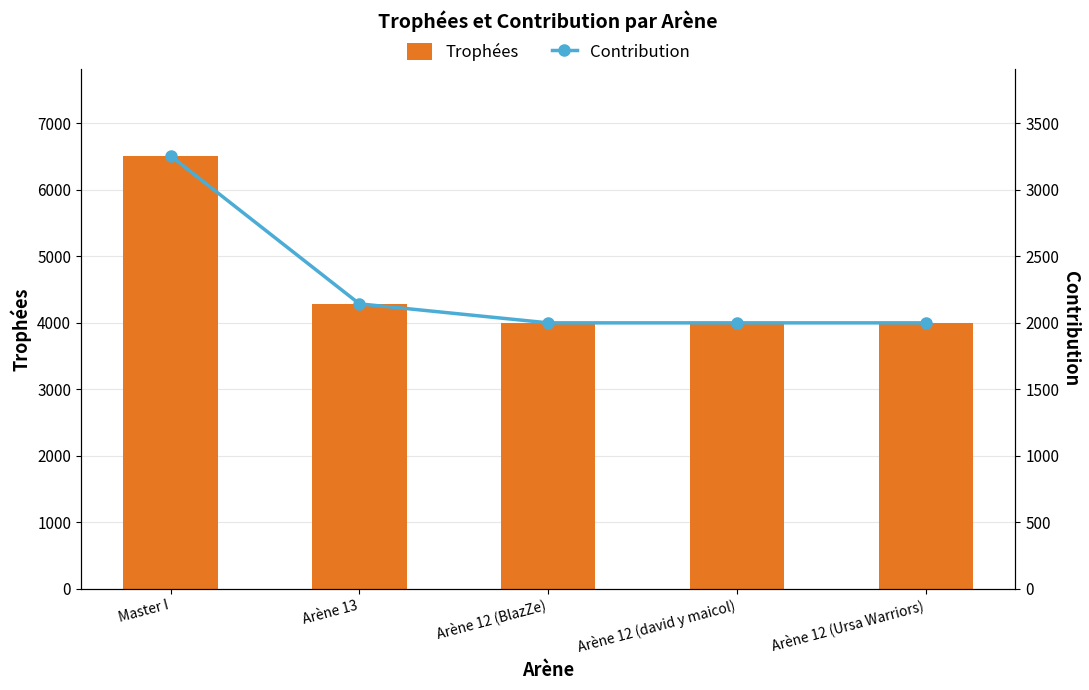

Rank the categories by Contribution value from lowest to highest.

Arène 12 (BlazZe), Arène 12 (david y maicol), Arène 12 (Ursa Warriors), Arène 13, Master I